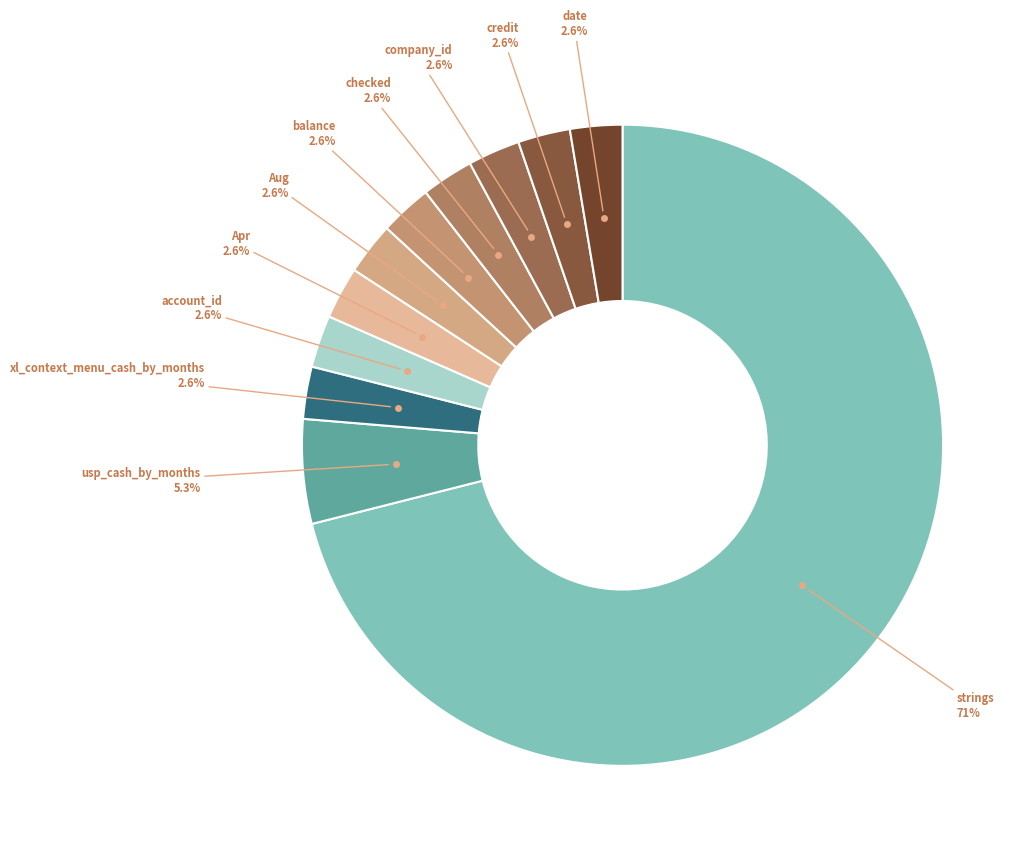

Is there a majority slice in this chart?

Yes